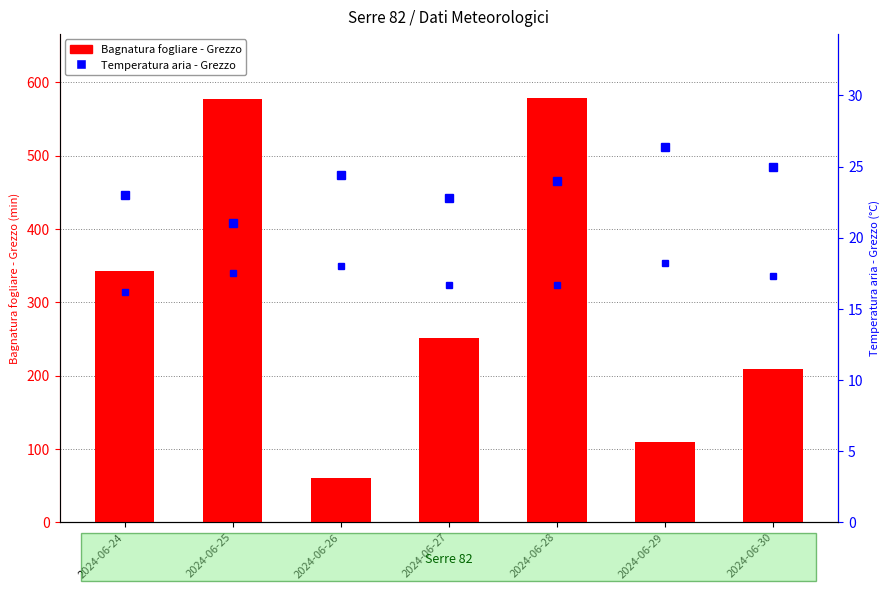

Rank the series by their maximum value, from highest to lowest.

Bagnatura fogliare - Grezzo, Temperatura aria - Grezzo